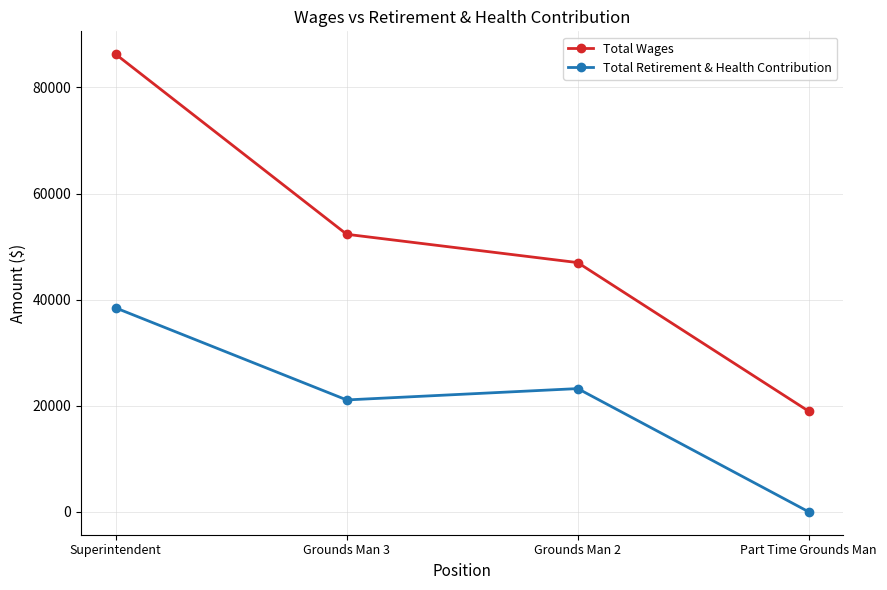

Which series has the widest spread of values?

Total Wages